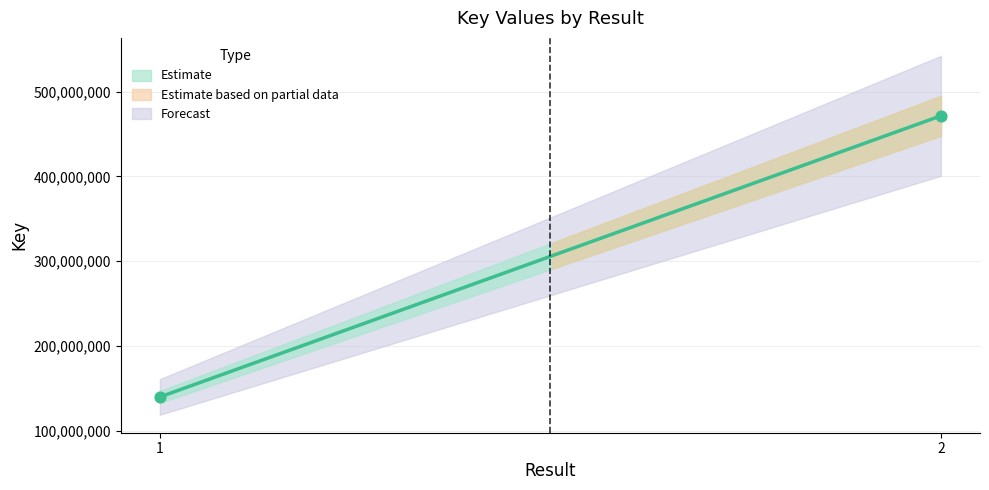

Approximately how many times larger is the value at 1 compared to 2?

0.3